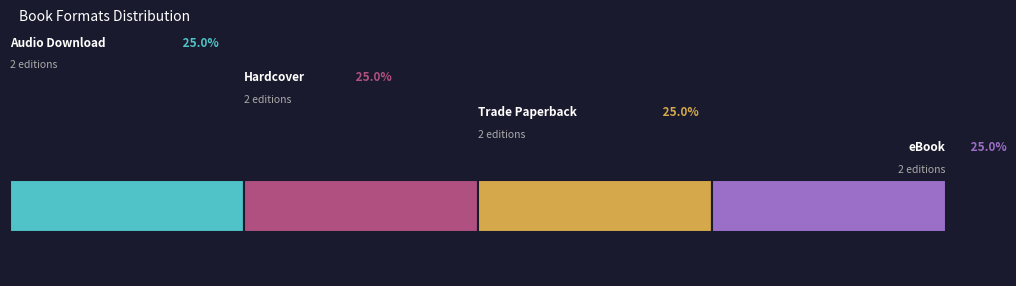

How many data points does each series have?

2